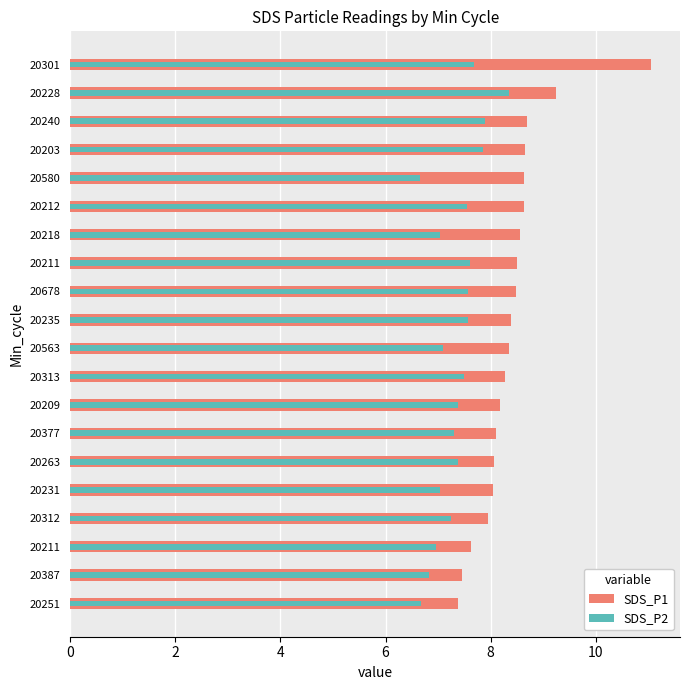

Is the value of SDS_P1 at 20211 greater than the value of SDS_P2 at 20387?

Yes